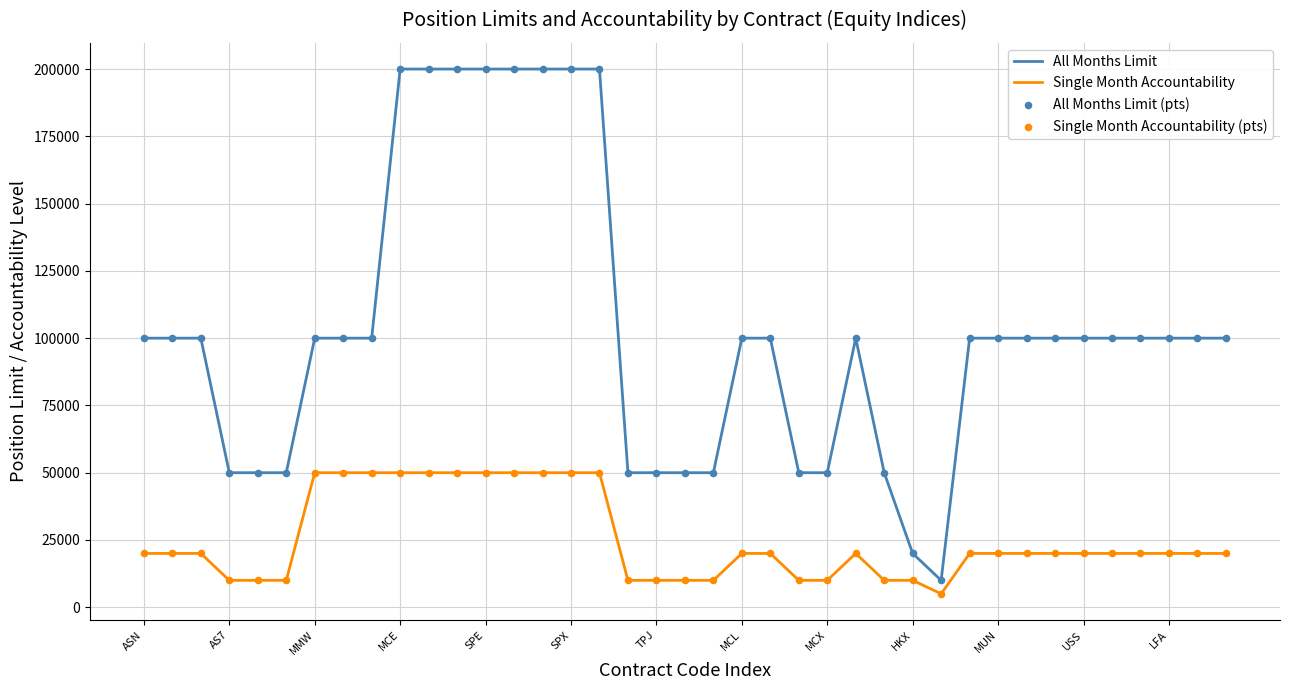

Which series has the largest total across all categories?

All Months Limit